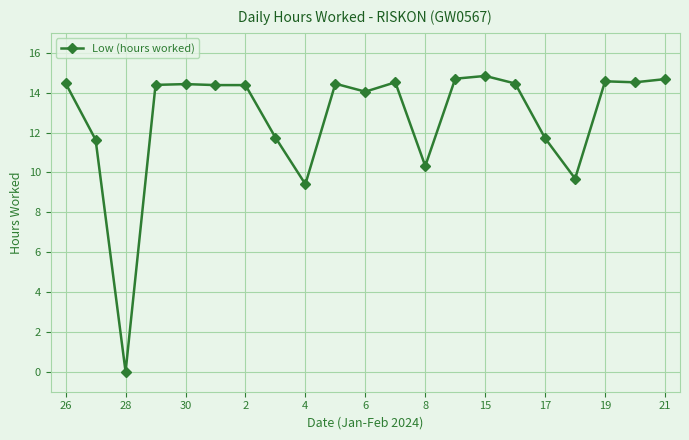

True or false: there are more than 0 points higher than both neighbors.

True